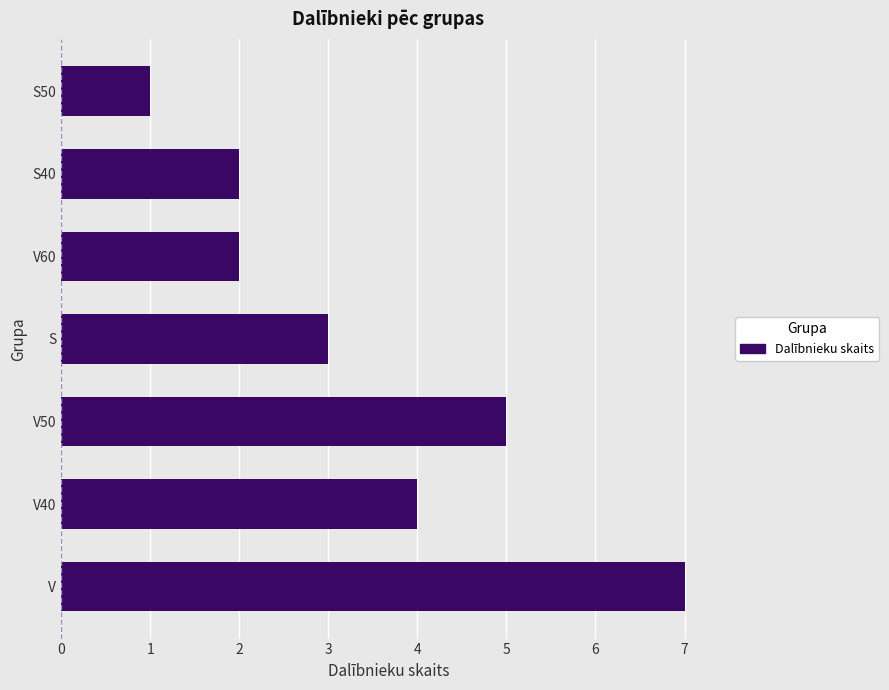

Read the value at V40.

4